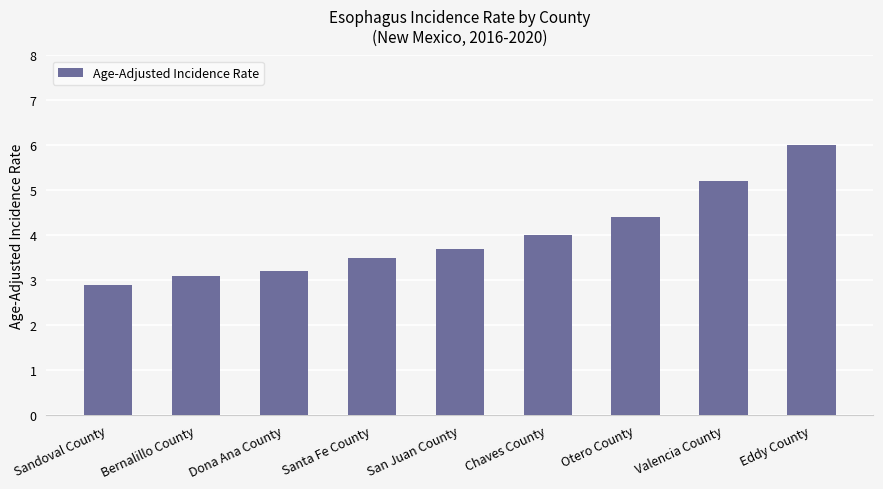

True or false: the data shows 3.7 at San Juan County.

True